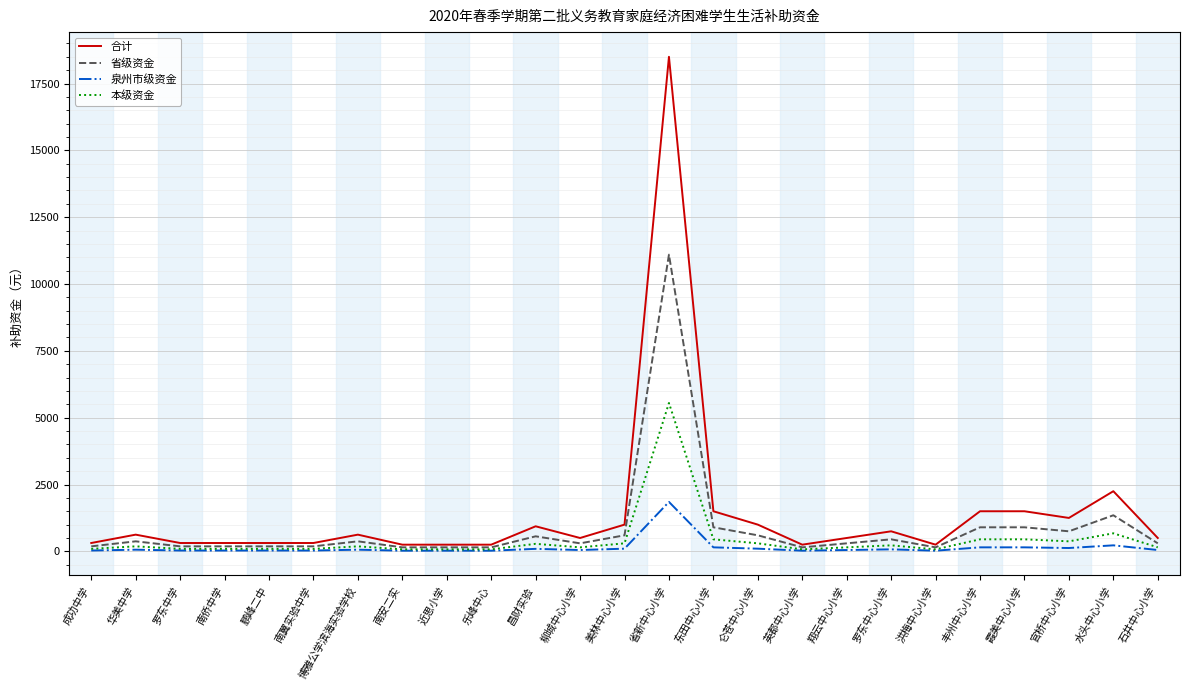

Which category has the highest value in the 本级资金 series?

省新中心小学